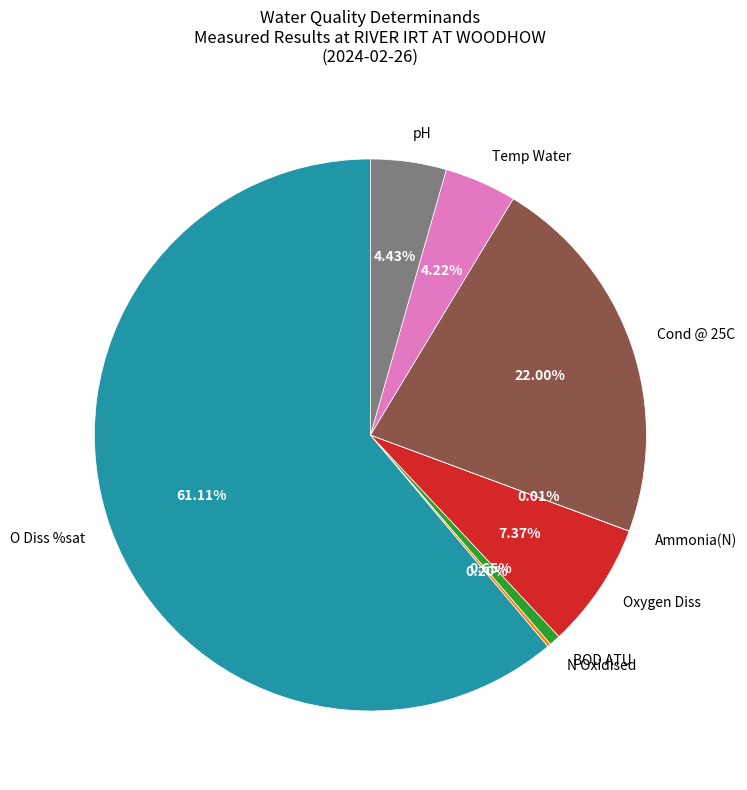

Is there any slice that represents more than half of the pie?

Yes